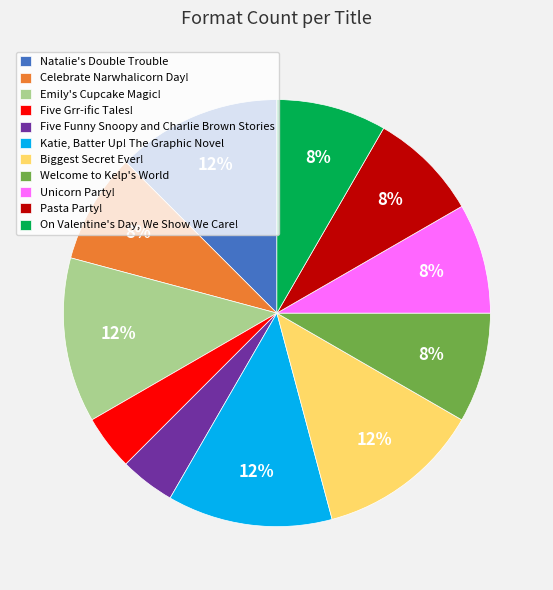

Combined, do On Valentine's Day, We Show We Care! and Welcome to Kelp's World account for over 50%?

No